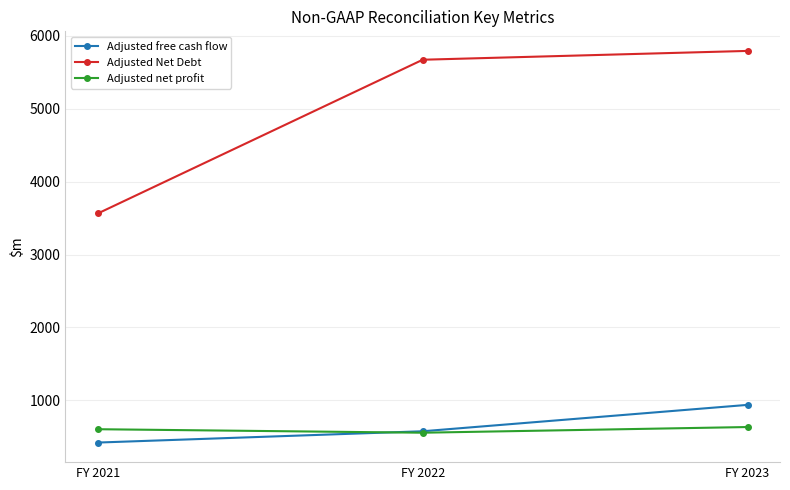

The value of Adjusted free cash flow at FY 2023 is 938. True or false?

True